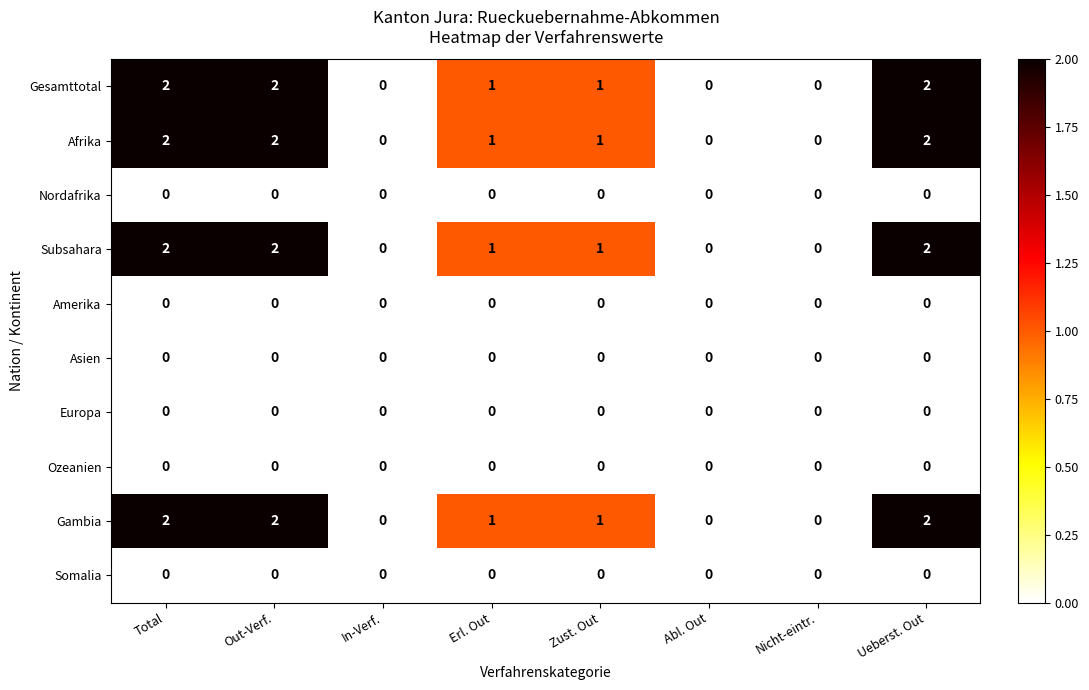

Count the Gesamttotal values in the range 0 to 2.

8